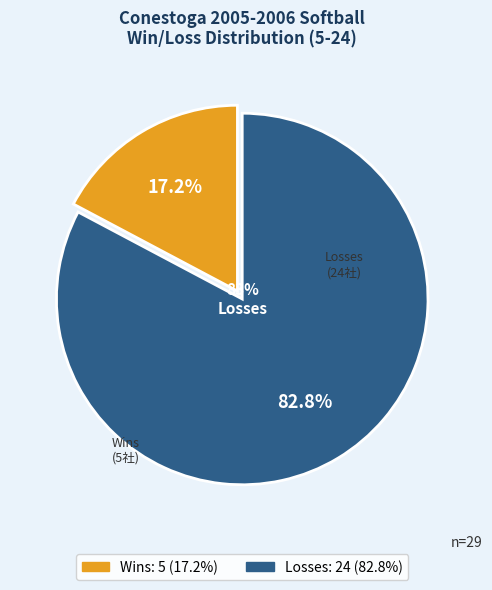

Count the number of slices in the pie.

2